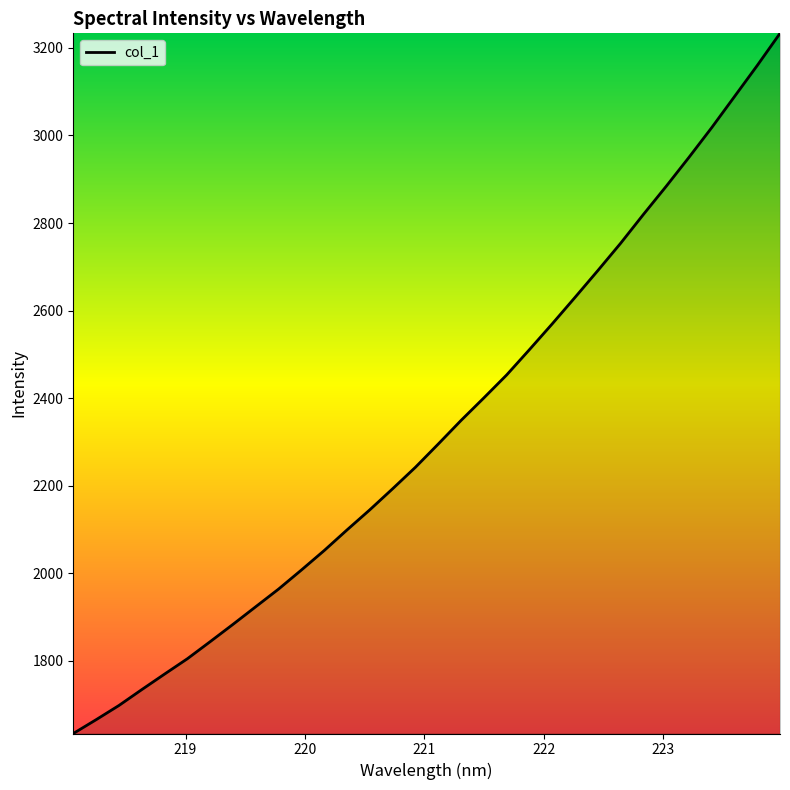

What is the minimum value shown in the chart?

1634.4